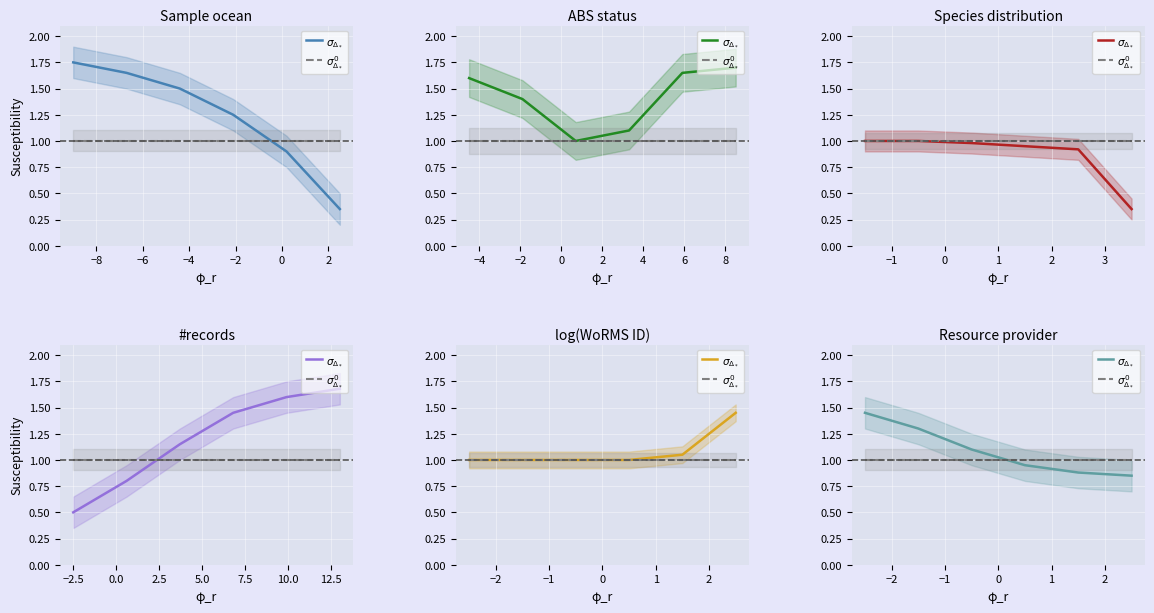

What is the total value across all series at −8?

2.3